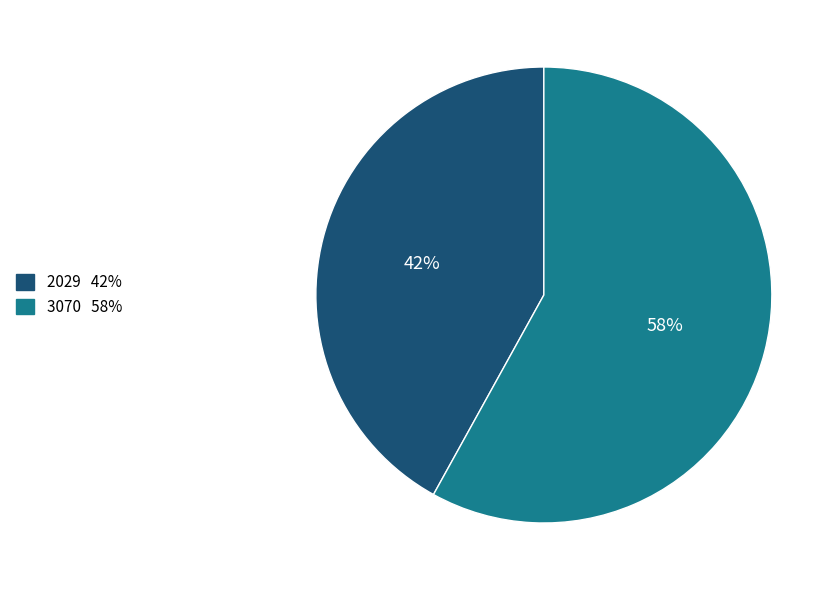

Count the number of slices in the pie.

2